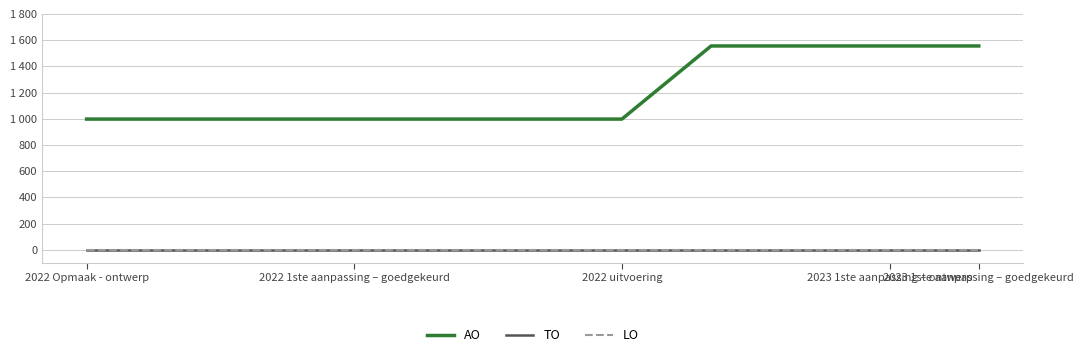

True or false: LO and AO intersect in this chart.

False